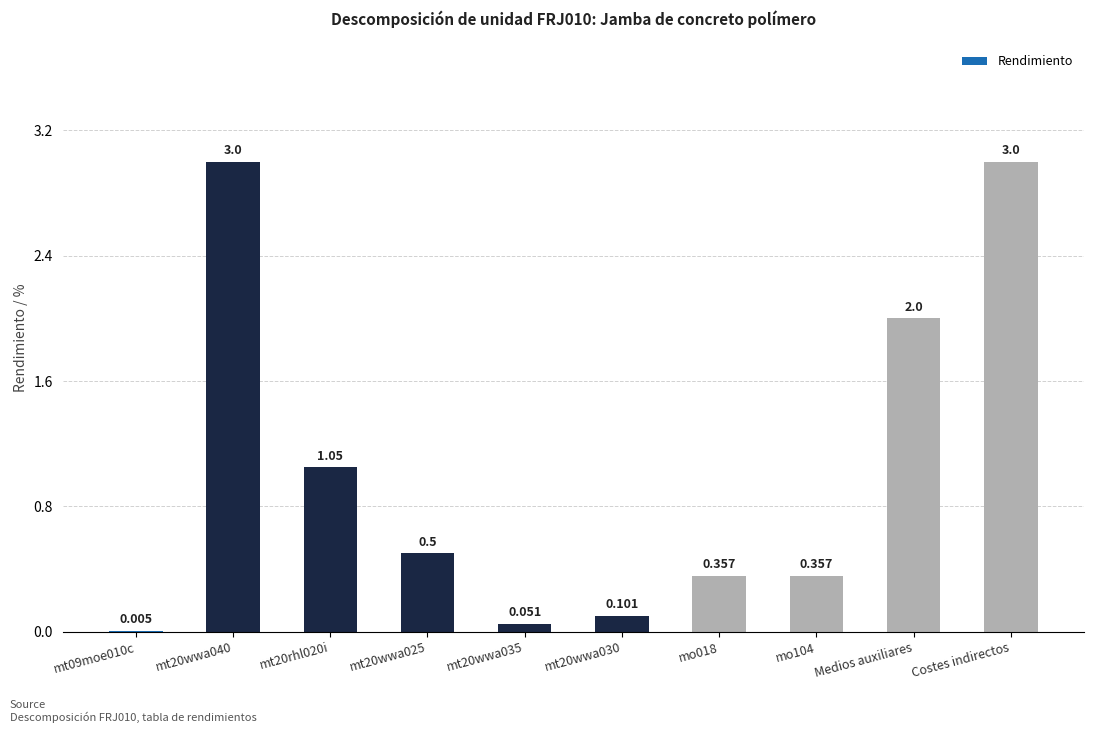

Reading left to right, transcribe all the data shown in this chart.

0.0	3.0	1.1	0.5	0.1	0.1	0.4	0.4	2.0	3.0